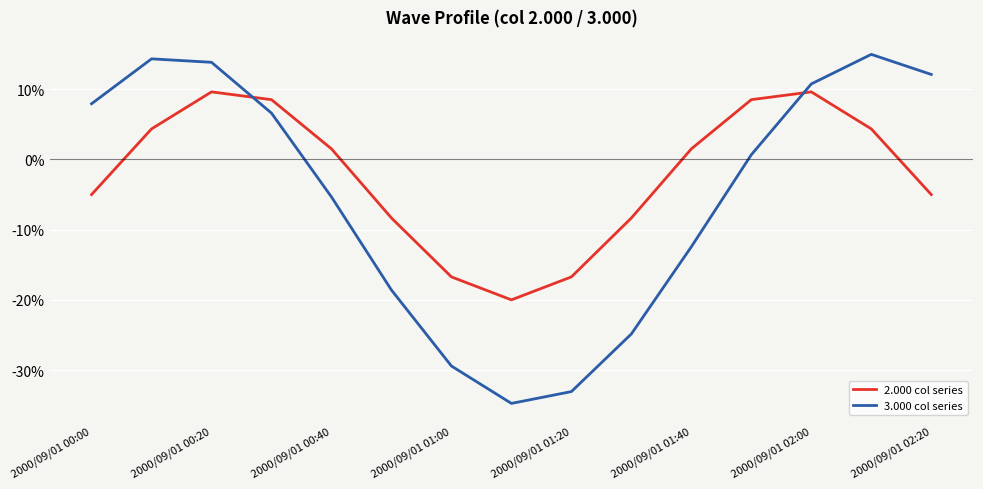

Which series ends up on top after the final intersection of 2.000 col series and 3.000 col series?

3.000 col series